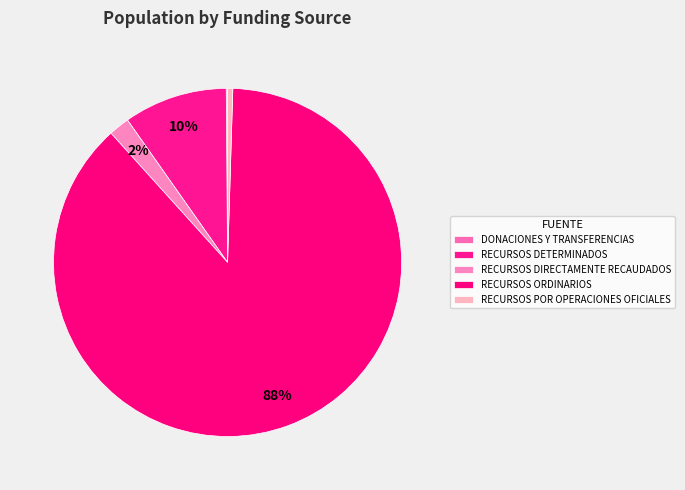

Which slice is the largest?

RECURSOS ORDINARIOS